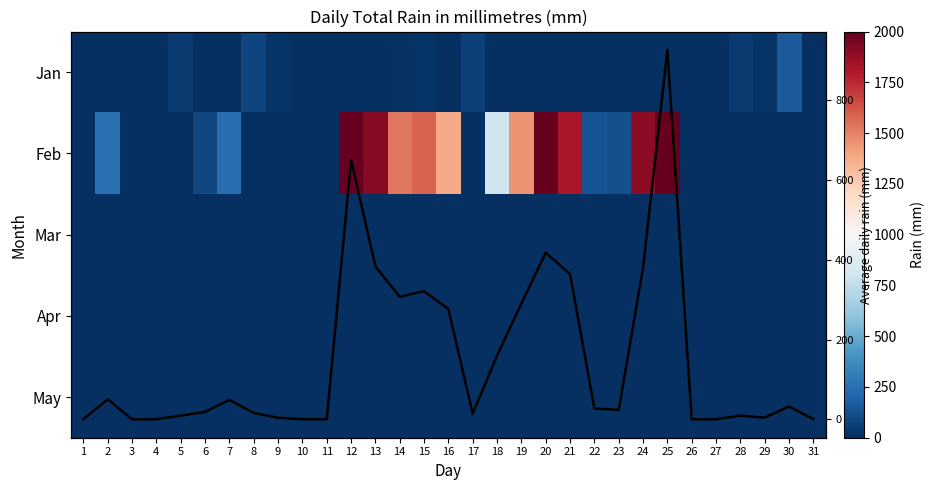

At which label is Feb closest to 2314?

20